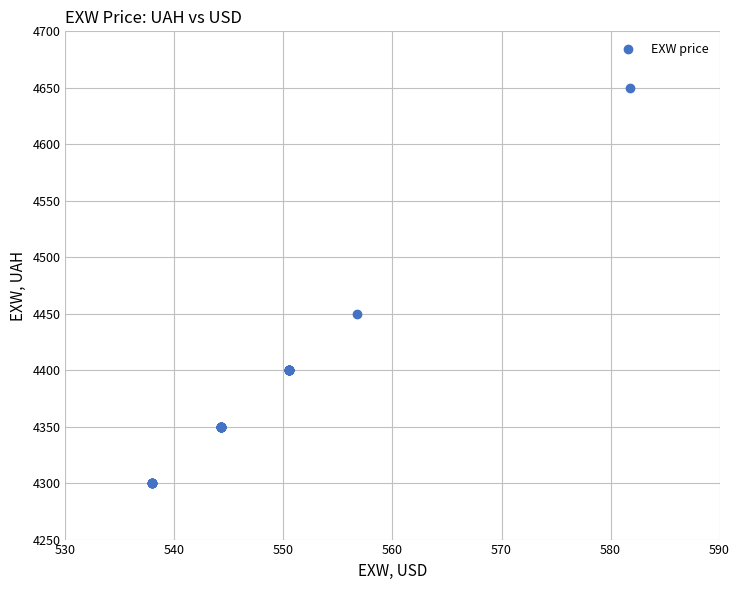

What Y value in the scatter plot is closest to 4475?

4450